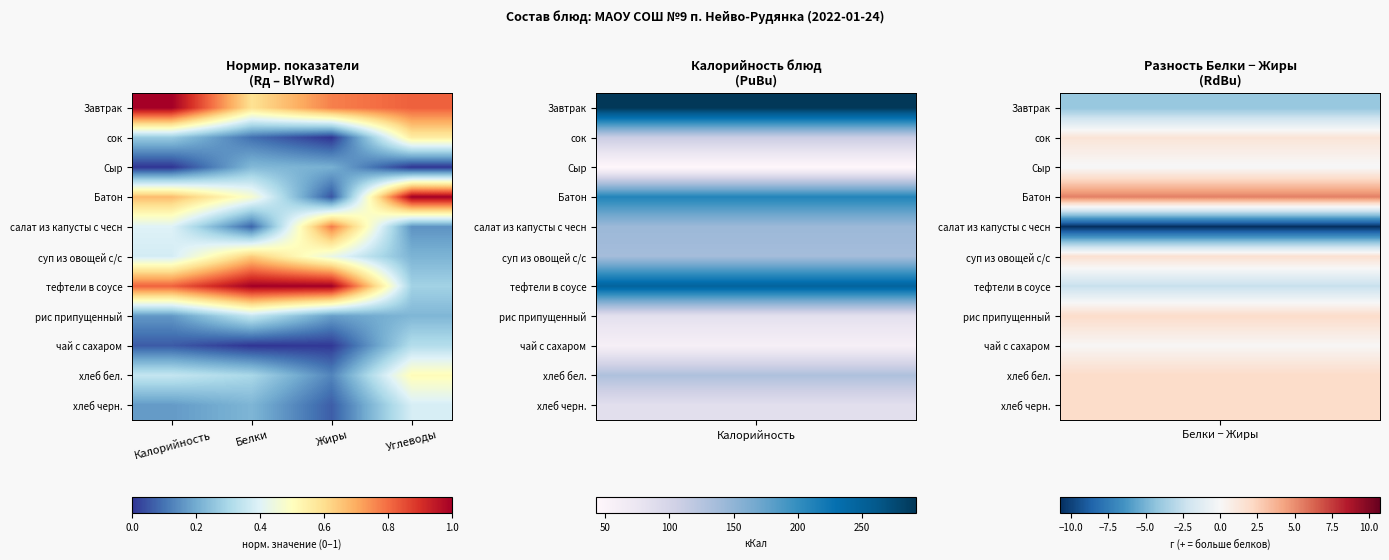

What is the greatest value displayed?

1.0